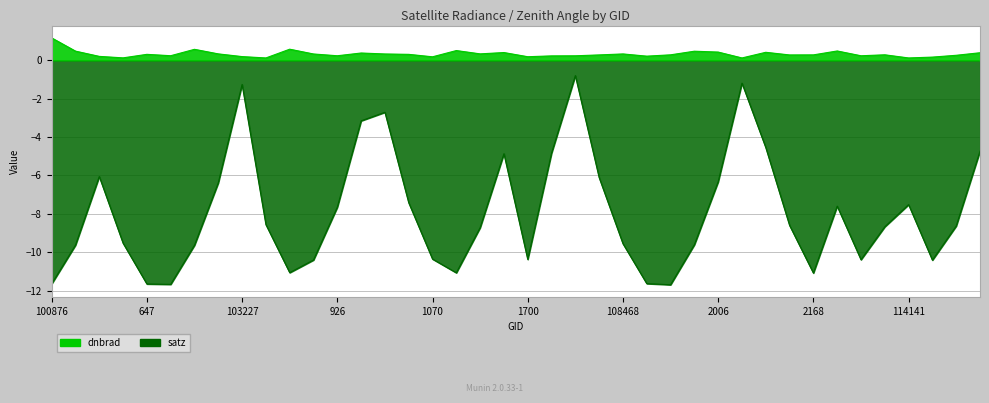

True or false: satz and dnbrad intersect in this chart.

False